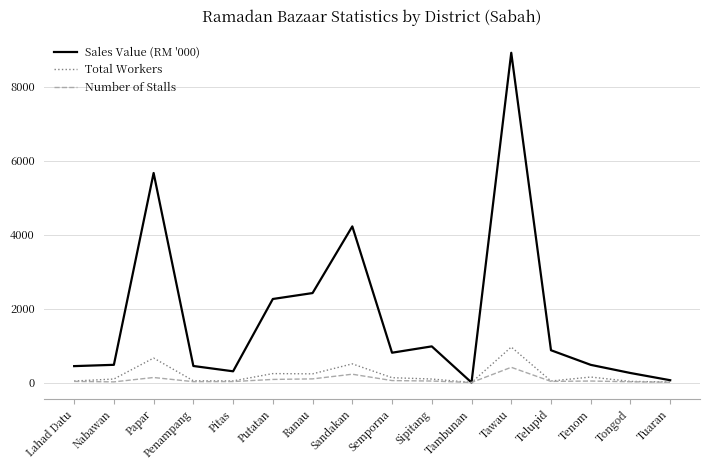

Between Lahad Datu and Semporna, which series saw the biggest shift?

Sales Value (RM '000)